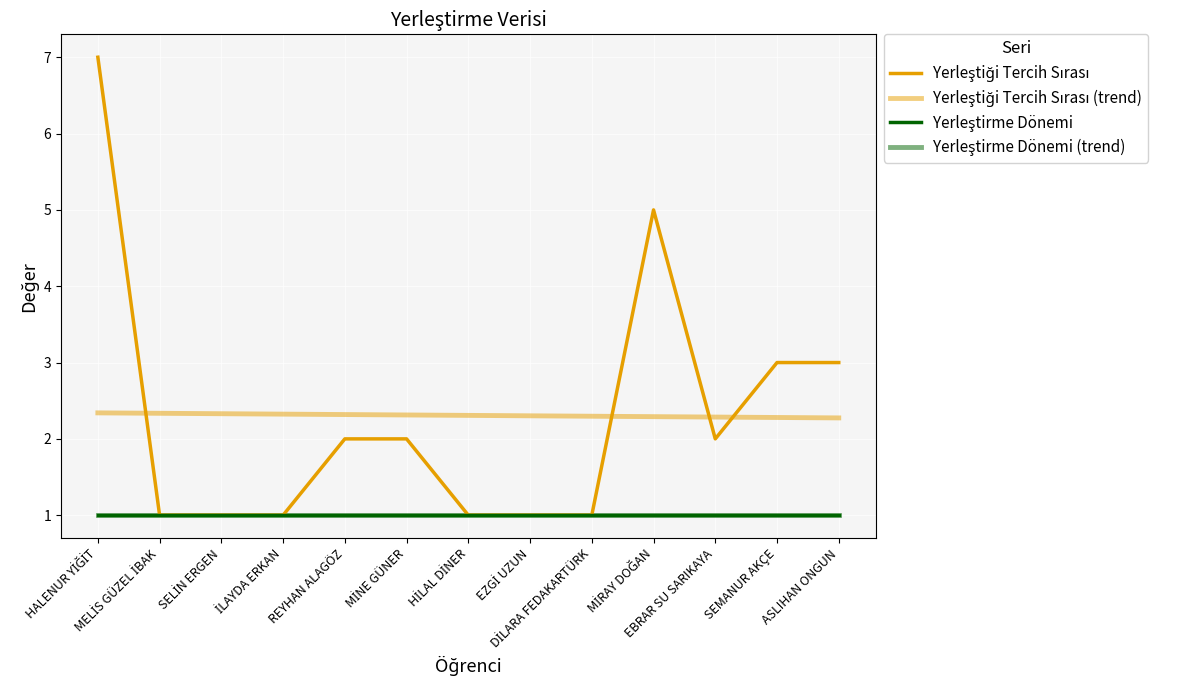

Does the chart display data point markers on the line(s)?

No